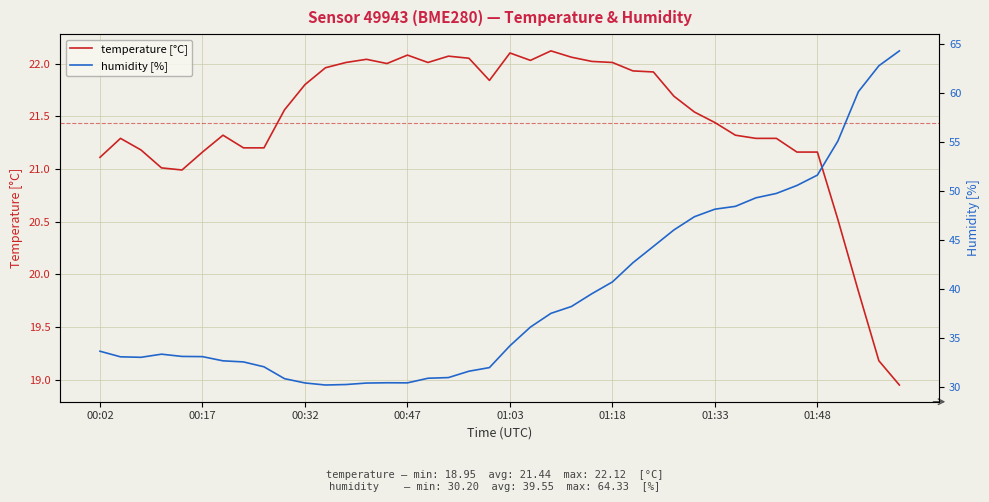

True or false: temperature [°C] has a value of 21.3 at 01:33.

True